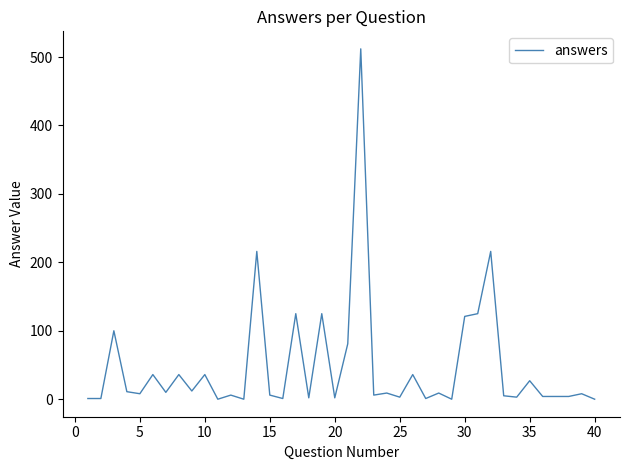

Does the chart have visible grid lines?

No